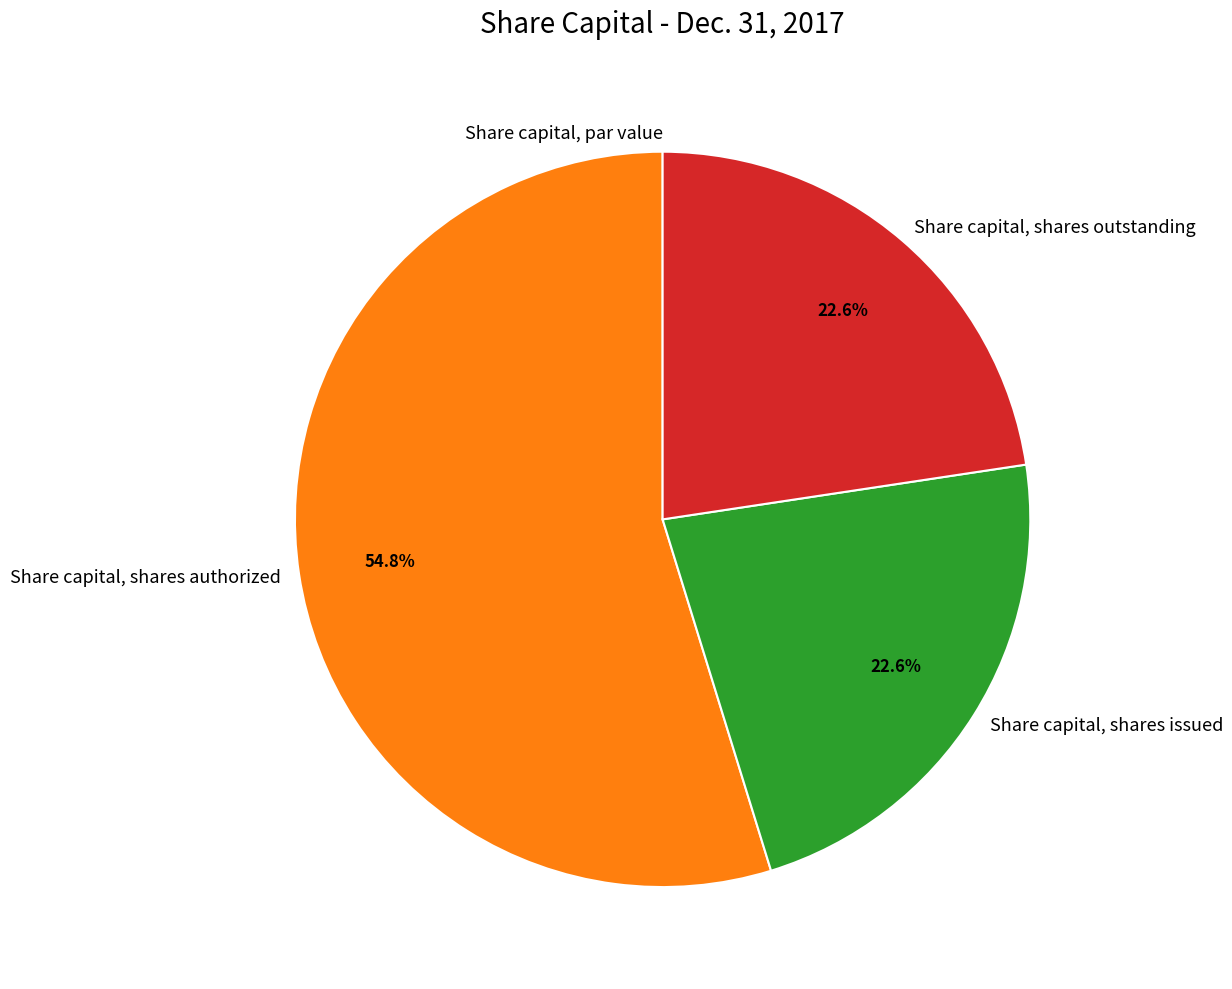

To the nearest percent, what is the combined percentage of Share capital, shares issued and Share capital, shares outstanding?

45%